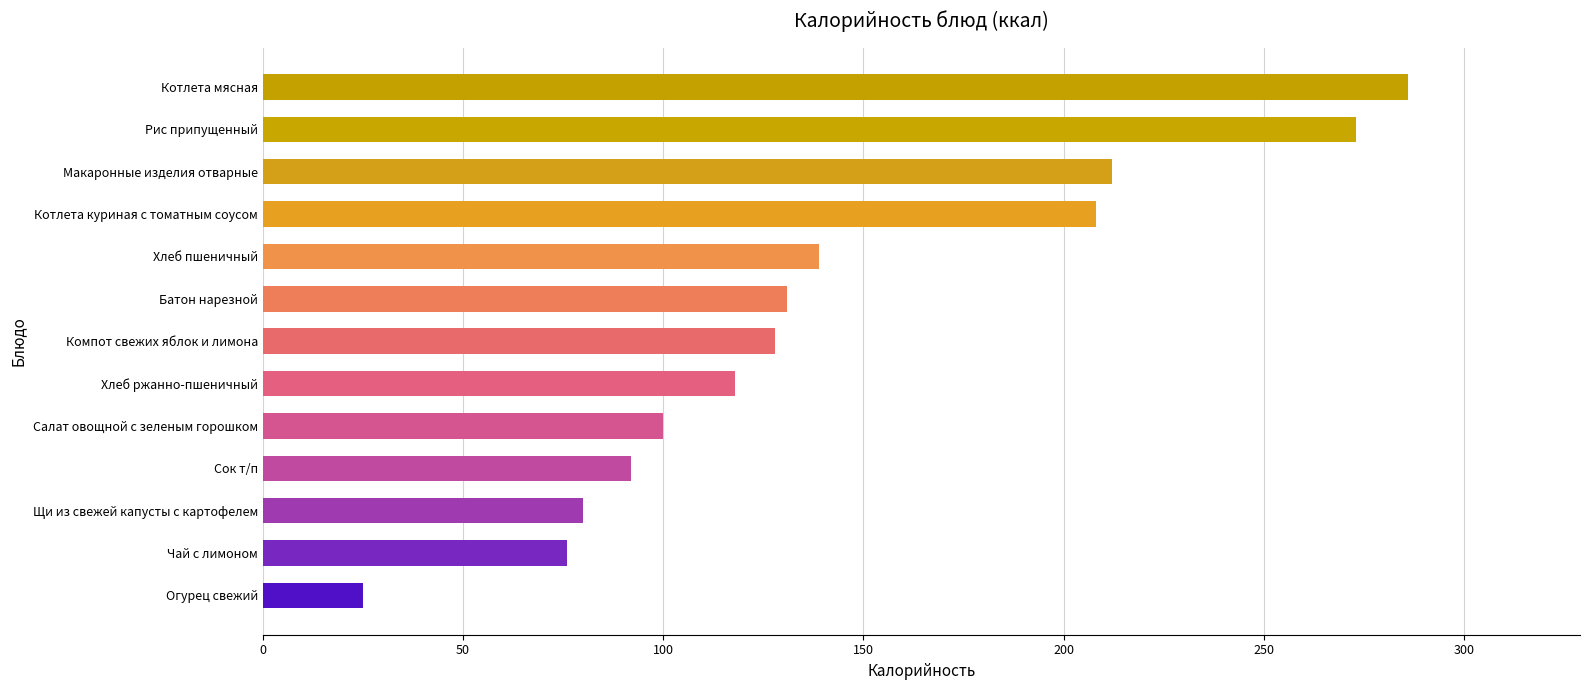

Reading top to bottom, what are all the values shown in this chart?

286	273	212	208	139	131	128	118	100	92	80	76	25